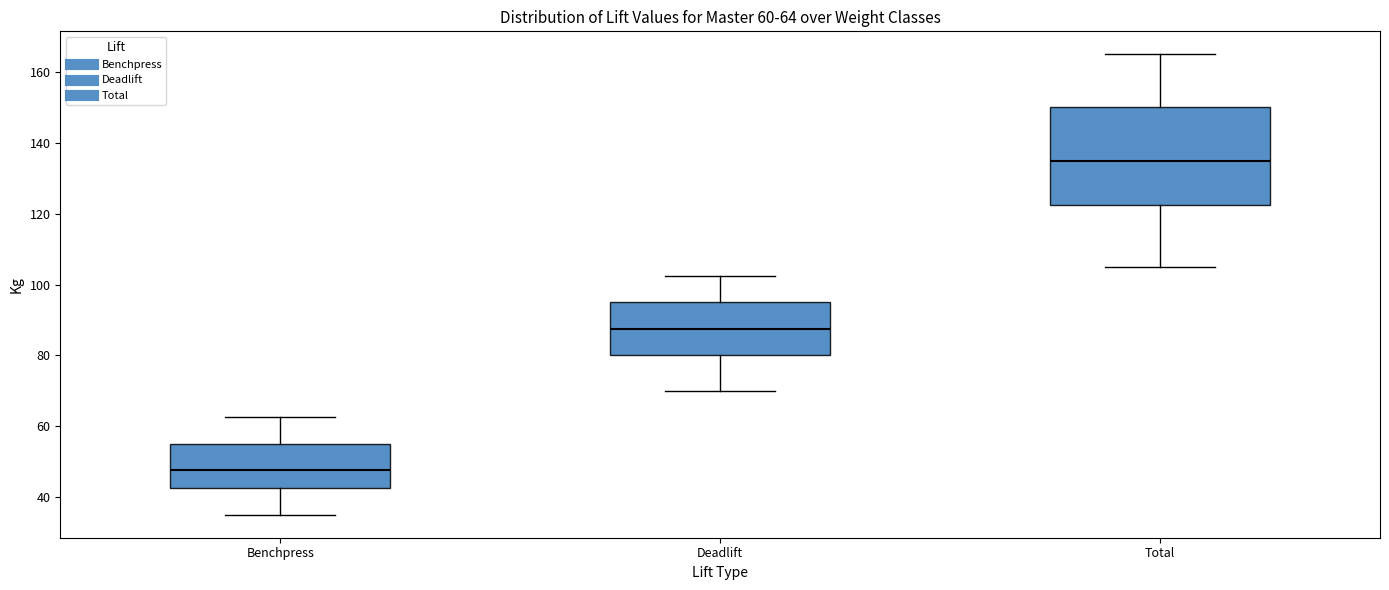

Which box is the tallest, from its lower edge to its upper edge?

Total